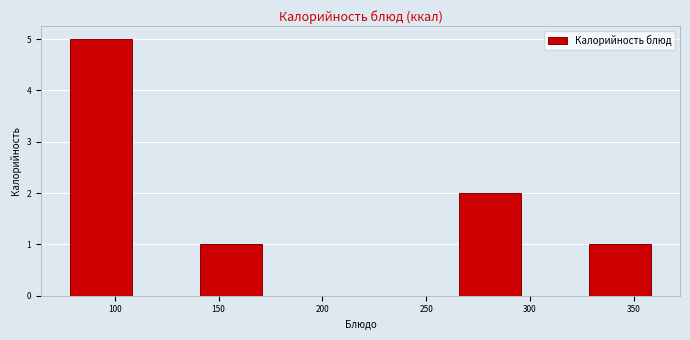

Over which range of the x-axis is the bar tallest?

80 to 110